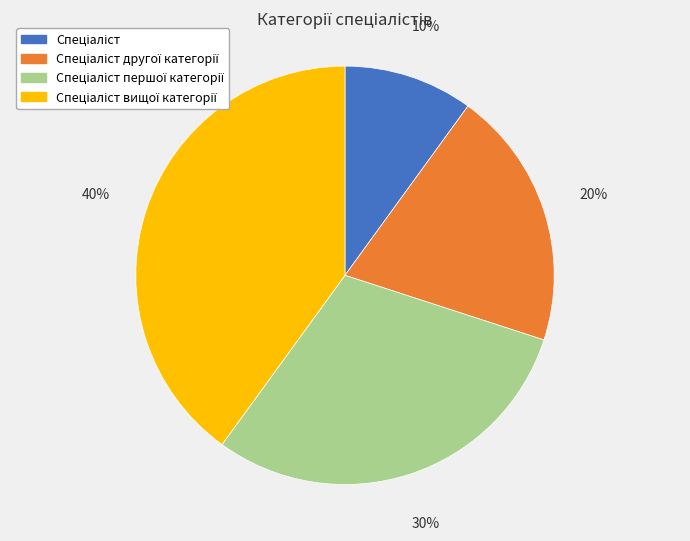

Is there any slice that represents more than half of the pie?

No